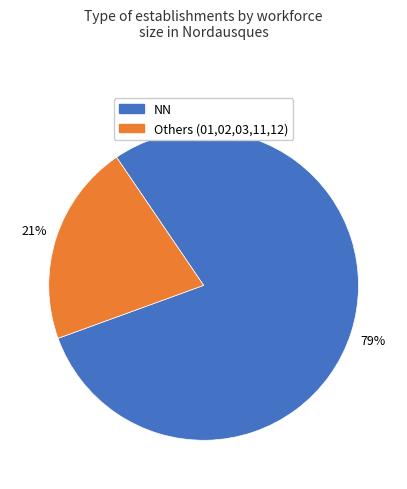

True or false: Others (01,02,03,11,12) accounts for 35% of the total.

False